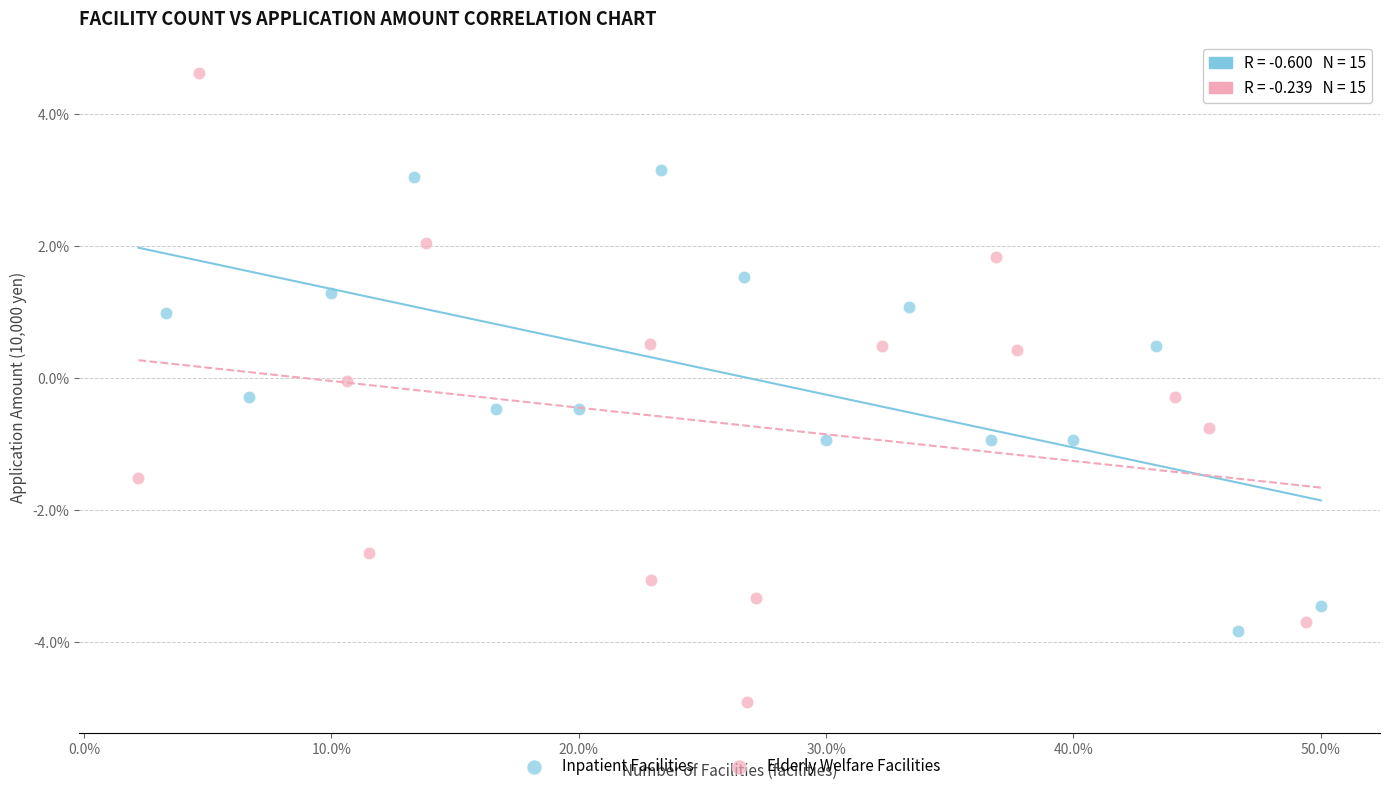

What are all the series names shown in the legend?

Inpatient Facilities, Elderly Welfare Facilities